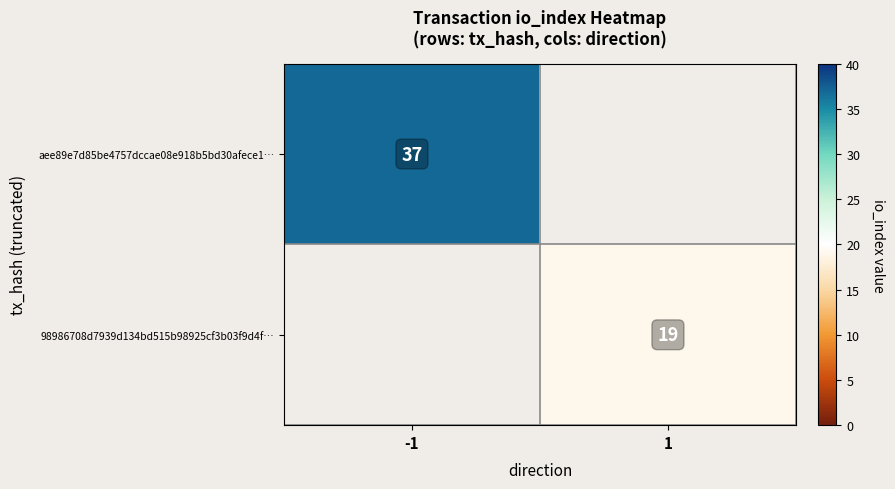

Is the value of aee89e7d85be4757dccae08e918b5bd30afece1… at -1 greater than the value of 98986708d7939d134bd515b98925cf3b03f9d4f… at 1?

Yes